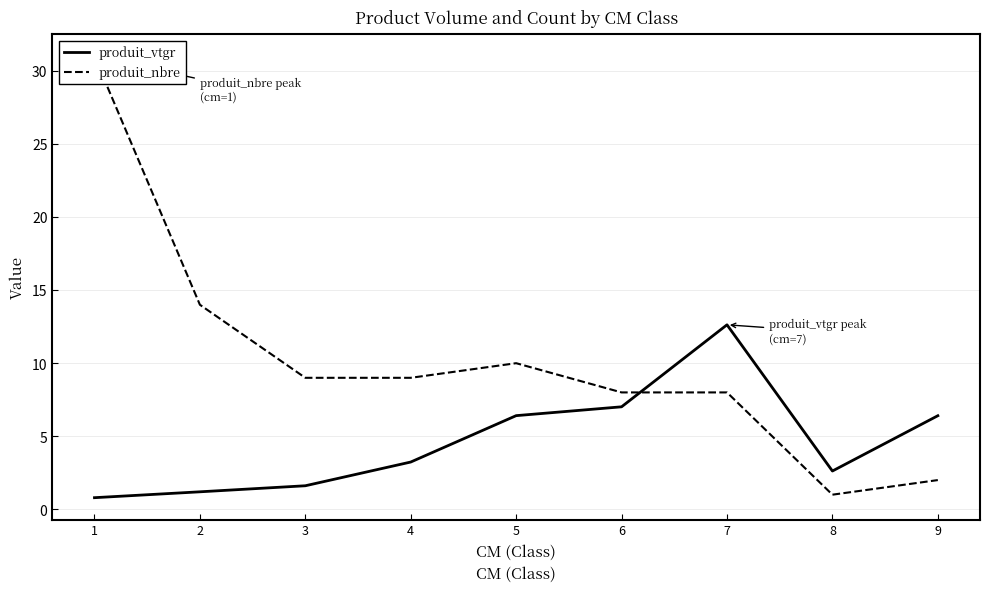

The value of produit_nbre at 4 is 9.0. True or false?

True